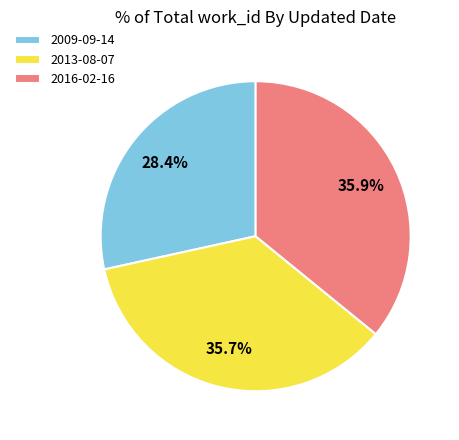

Is it true that 2013-08-07 is 29% of the pie?

False